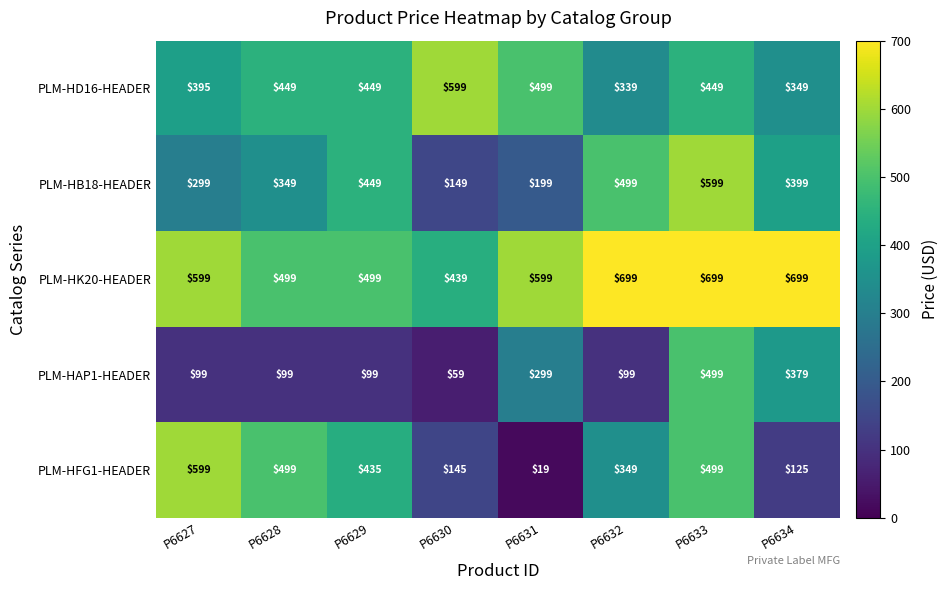

How many data points does each series have?

8